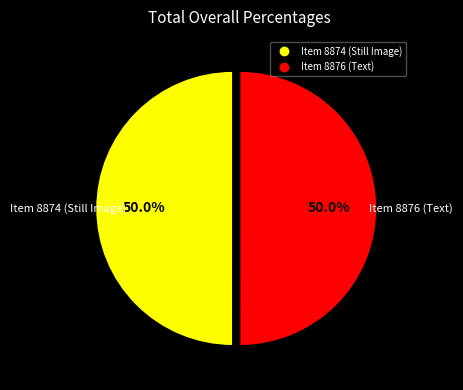

What percentage do Item 8874 (Still Image) and Item 8876 (Text) together represent?

100.0%